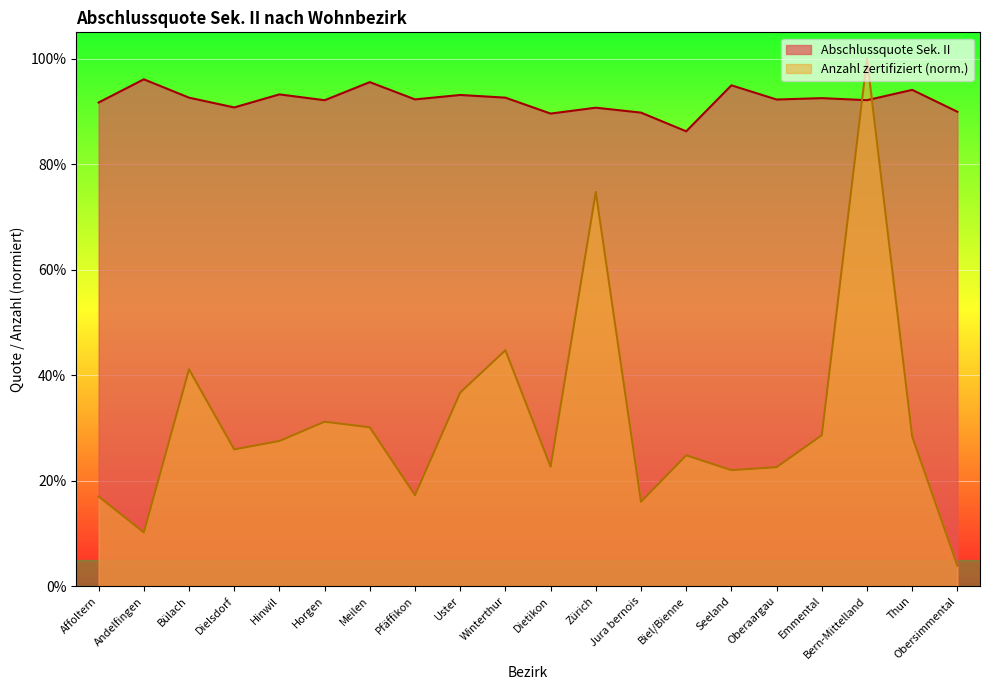

Which series has the widest spread of values?

Anzahl zertifiziert (norm.)